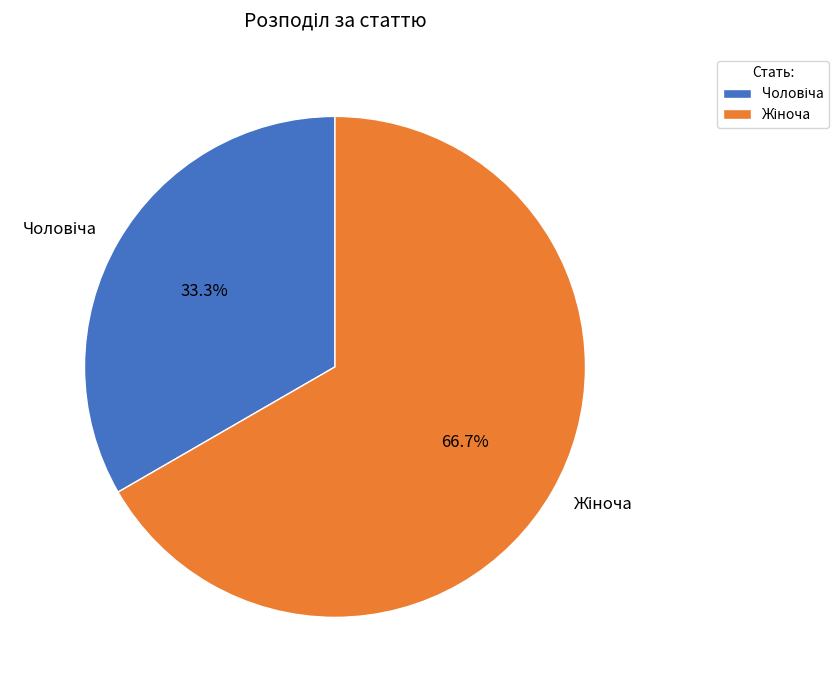

Is there any slice that represents more than half of the pie?

Yes